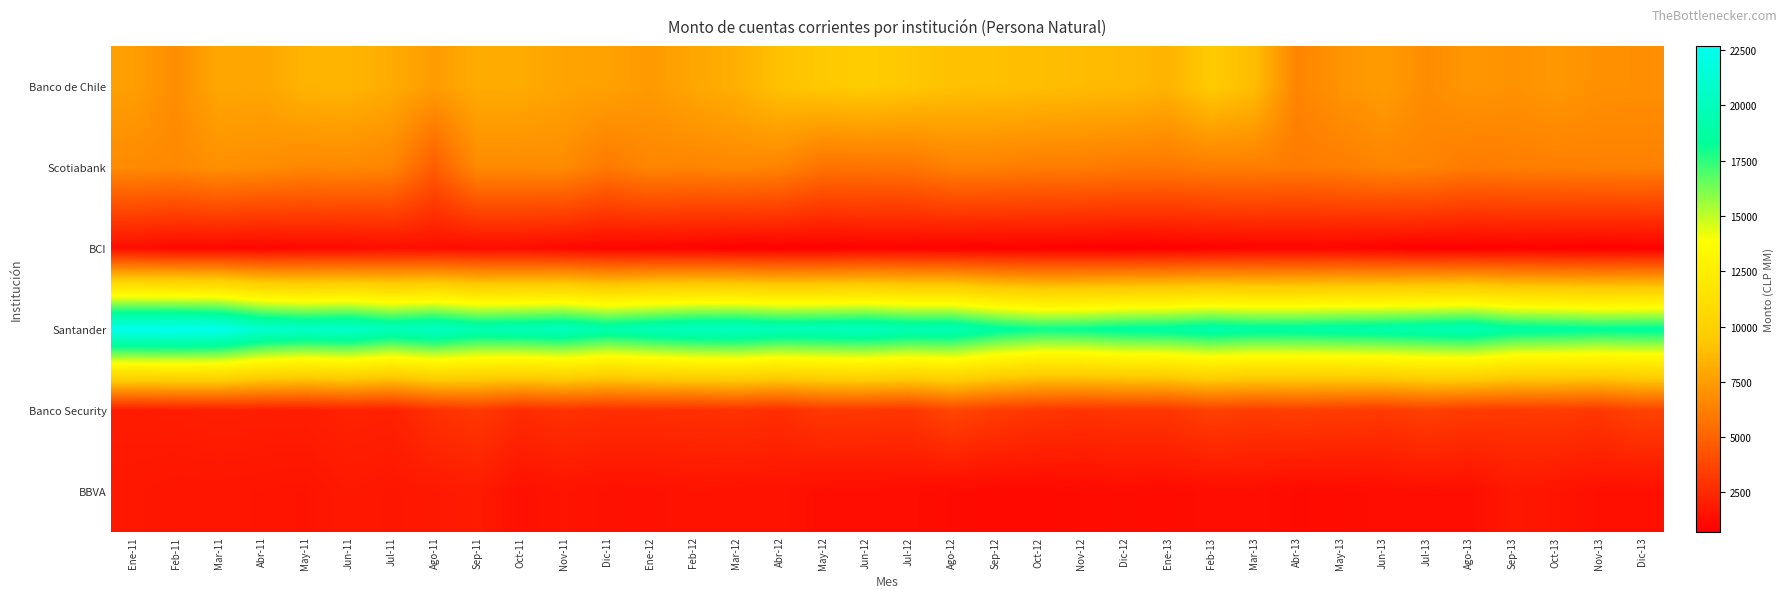

What is the spread (max minus min) of values at Mar-11?

21328.6